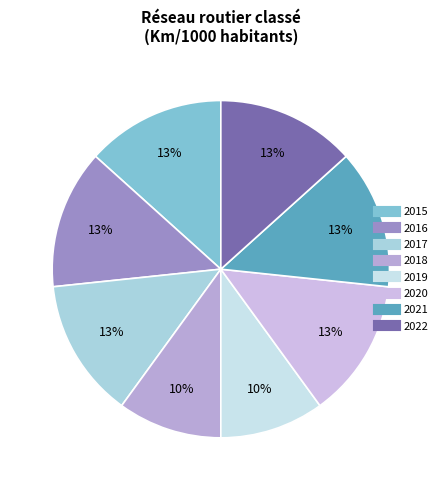

Between 2016 and 2017, which is larger?

2016